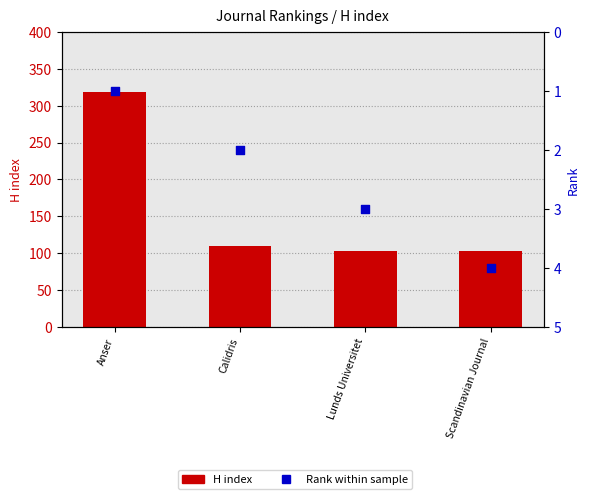

What are all the series names shown in the legend?

H index, Rank (within sample)